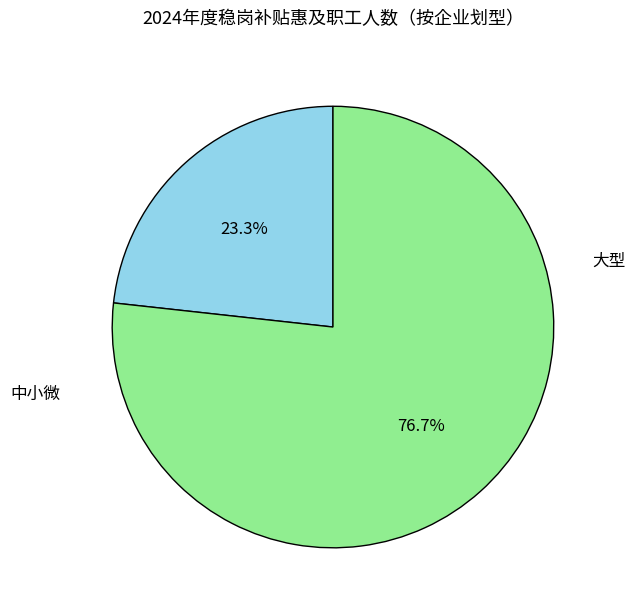

Is there a majority slice in this chart?

Yes